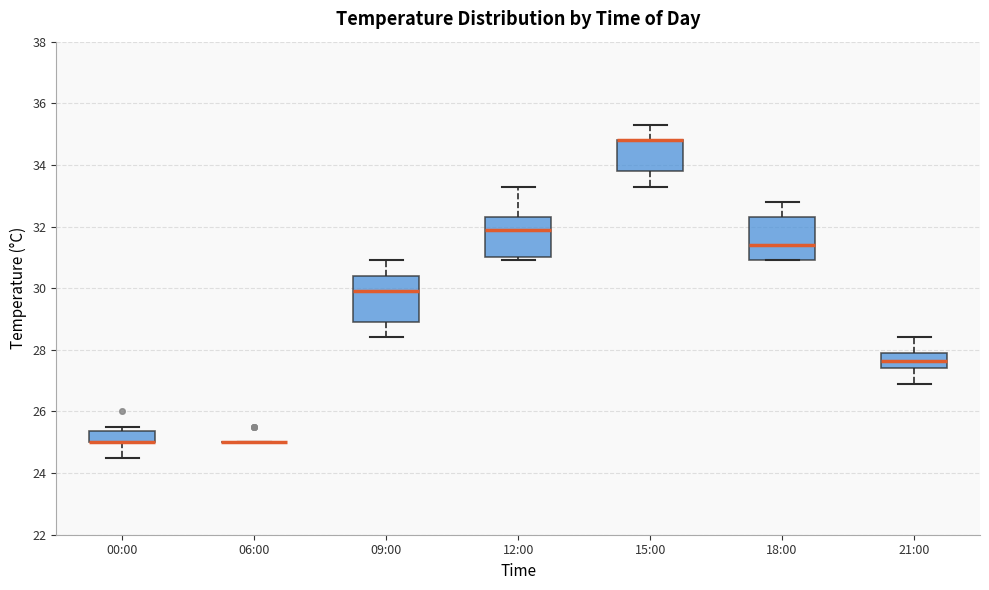

Where does the lower whisker of the box for 00:00 end on the y-axis? The values are not printed on the chart, so give them approximately, as read against the axis.

24.6